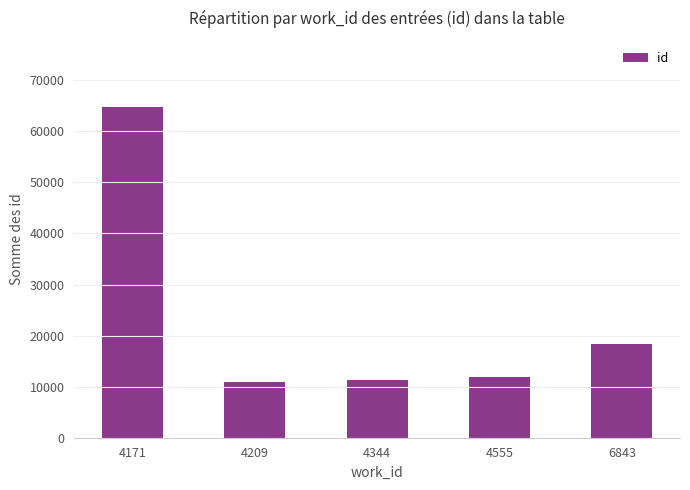

What is the minimum value shown in the chart?

10914